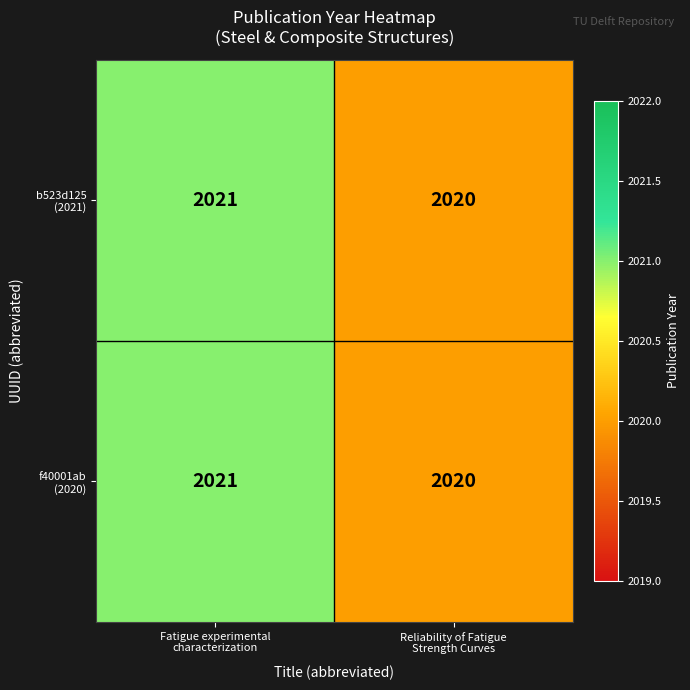

What is the smallest value displayed?

2020